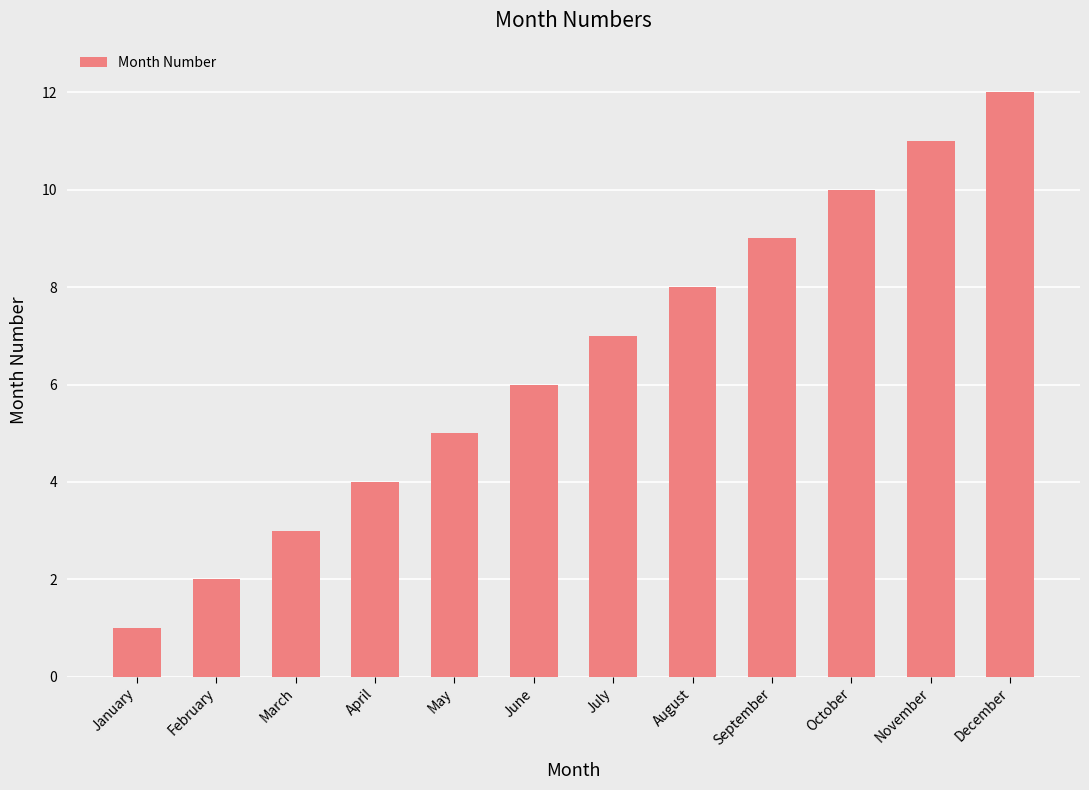

What is the difference between the second highest and minimum values?

10